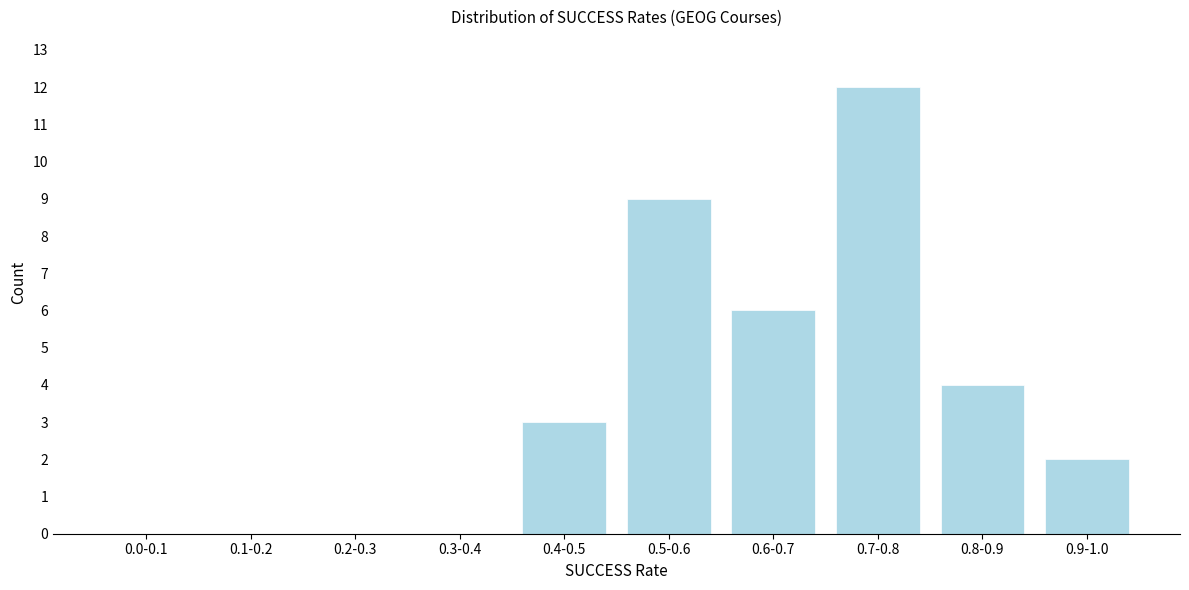

Reading left to right, list all the values displayed in this chart.

0.0-0.1=0	0.1-0.2=0	0.2-0.3=0	0.3-0.4=0	0.4-0.5=3	0.5-0.6=9	0.6-0.7=6	0.7-0.8=12	0.8-0.9=4	0.9-1.0=2